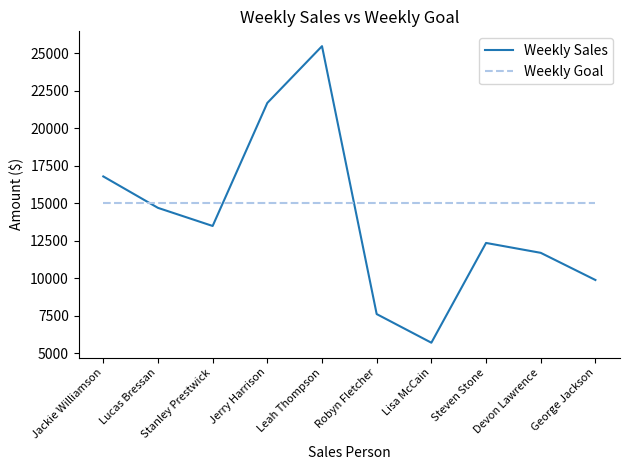

What is the lowest value of the Weekly Sales series?

5689.0